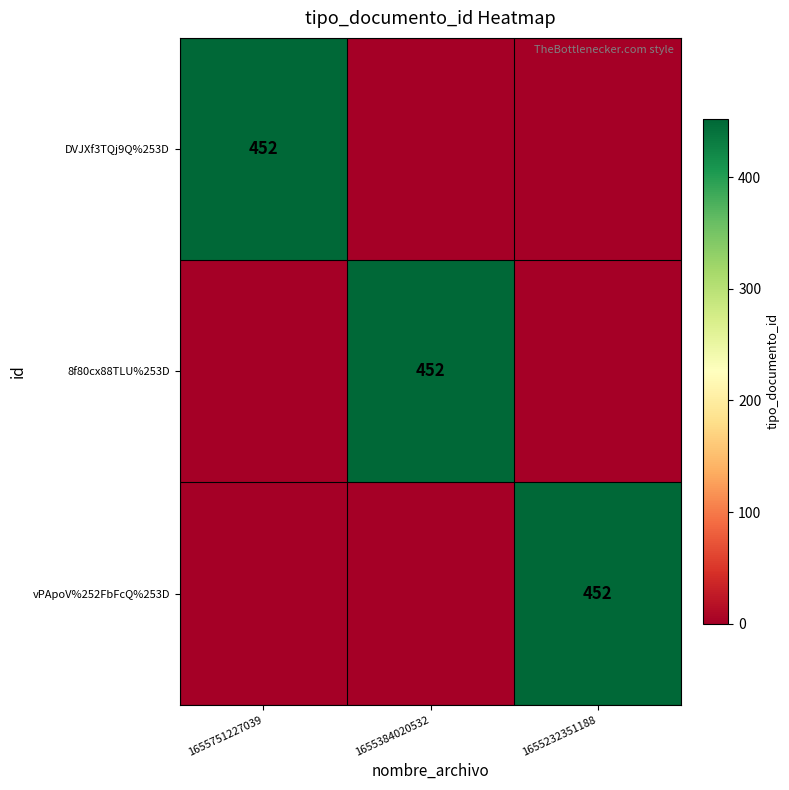

The 8f80cx88TLU%253D series shows 452 at 1655384020532. True or false?

True